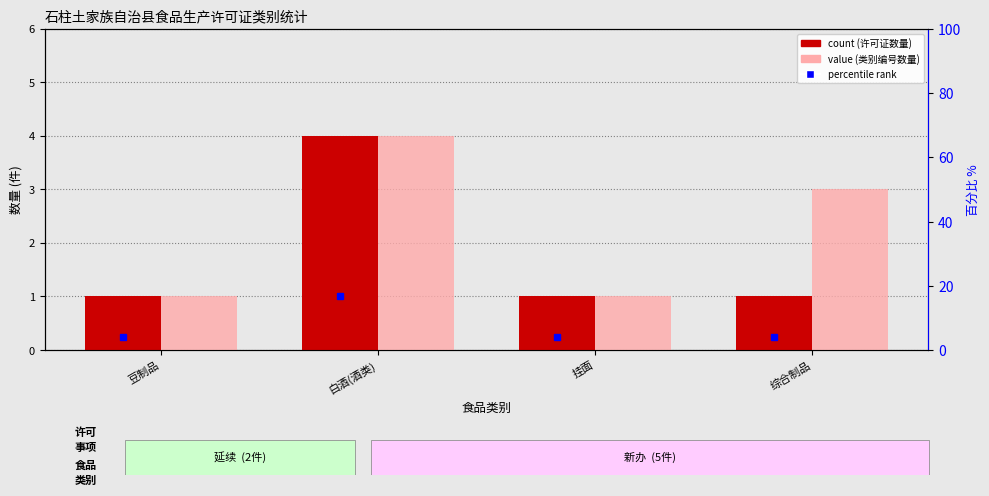

Which category has the lowest value in the value, 类别编号 count series?

豆制品